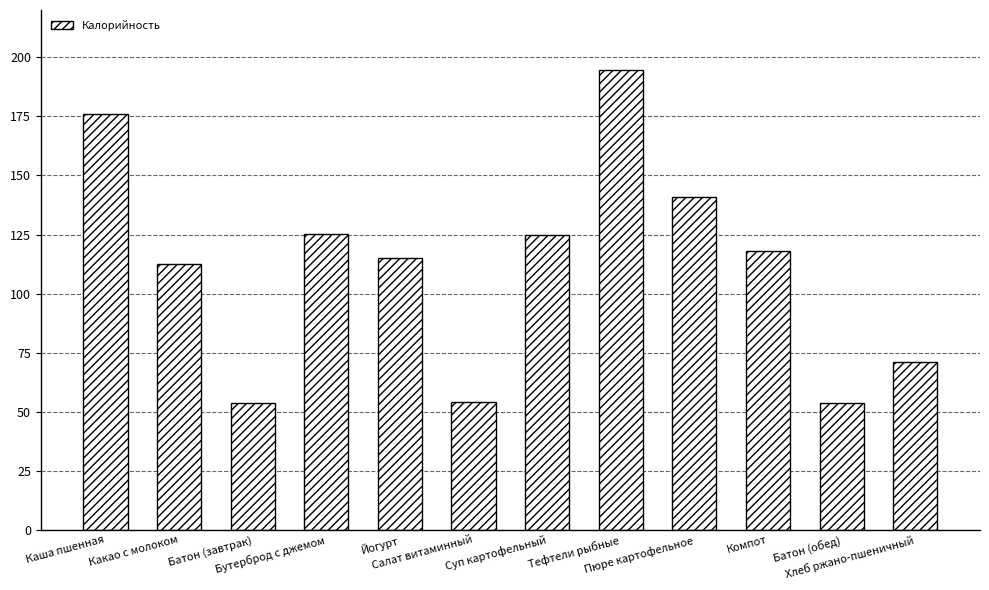

How many categories are shown in the chart?

12